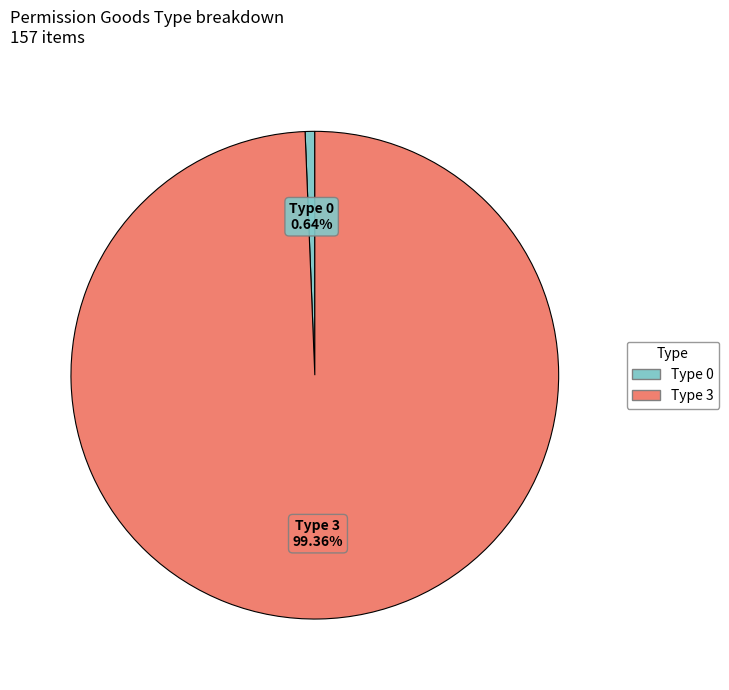

Is there a majority slice in this chart?

Yes